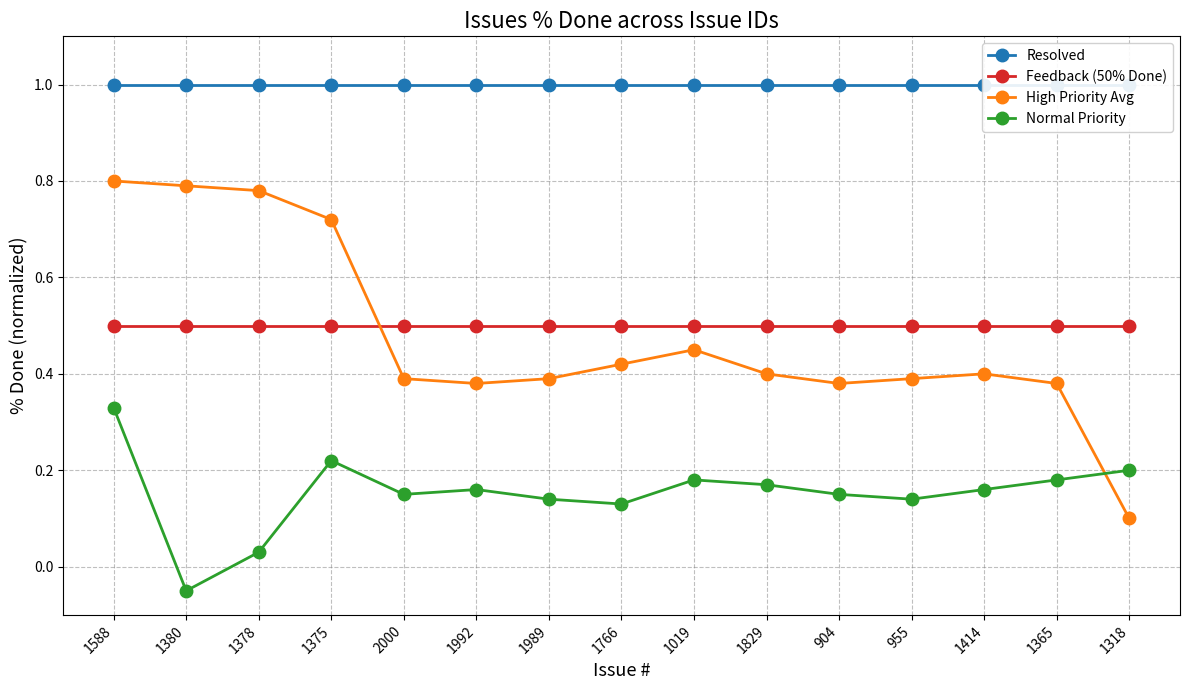

At how many categories does at least one series exceed 0?

15